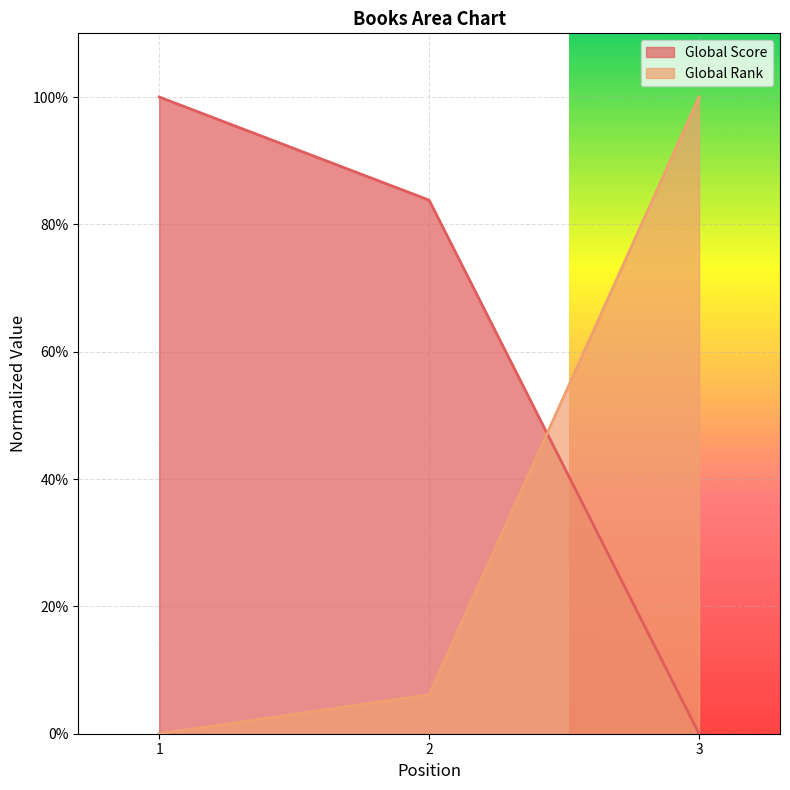

Does the chart display data point markers on the line(s)?

No